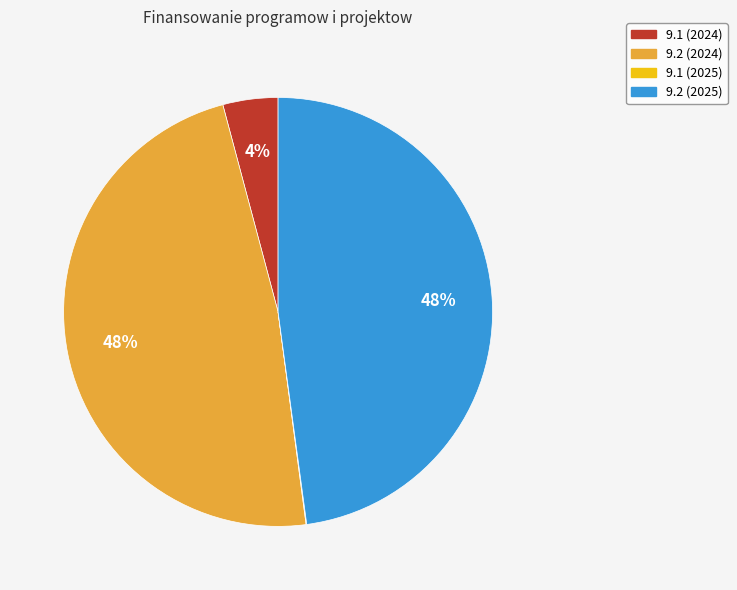

Do 9.1 (2024) and 9.2 (2025) together represent more than half of the pie?

Yes